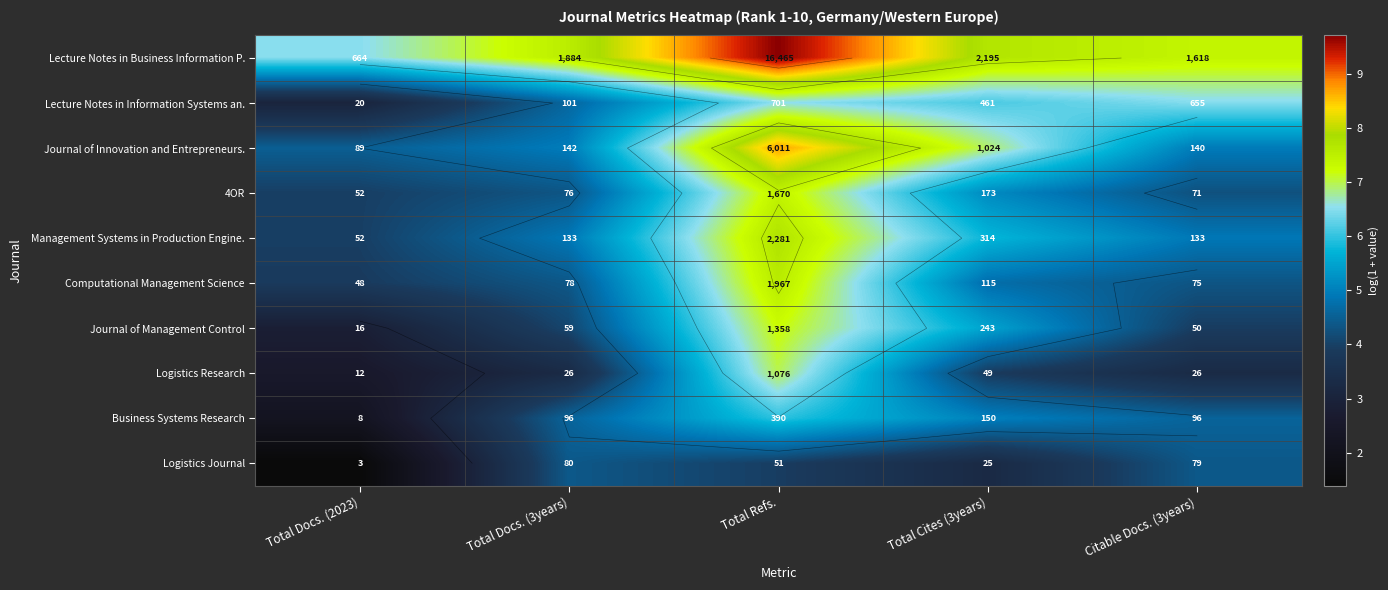

Between Total Docs. (3years) and Total Refs., which is larger?

Total Refs.